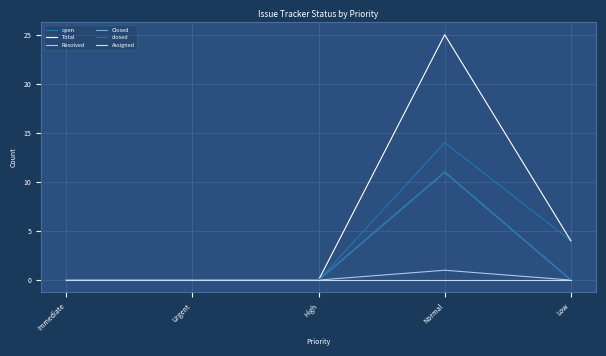

Is it true that Closed equals 0 at High?

True